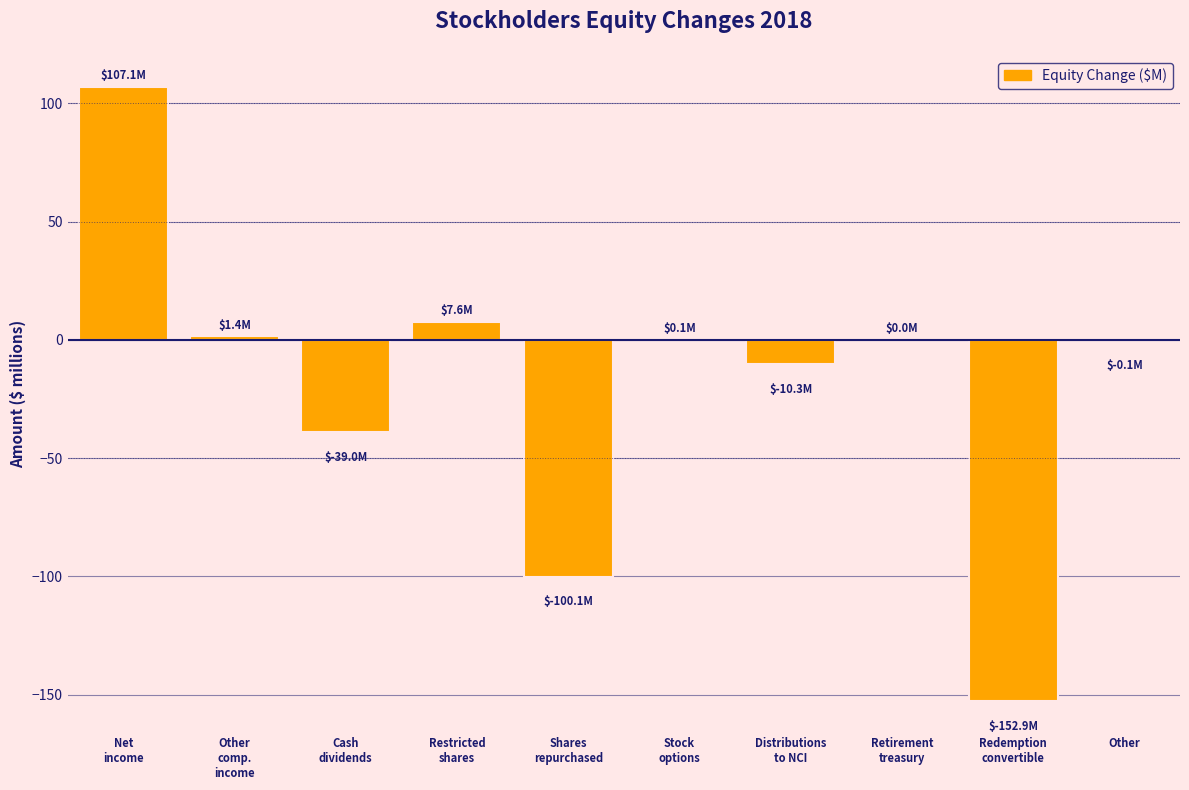

What is the sum of all values?

-186.2